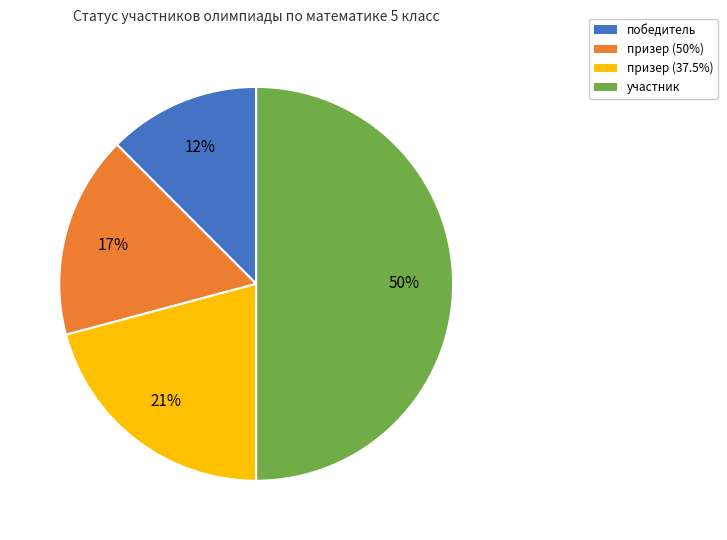

True or false: призер (50%) accounts for 17% of the total.

True